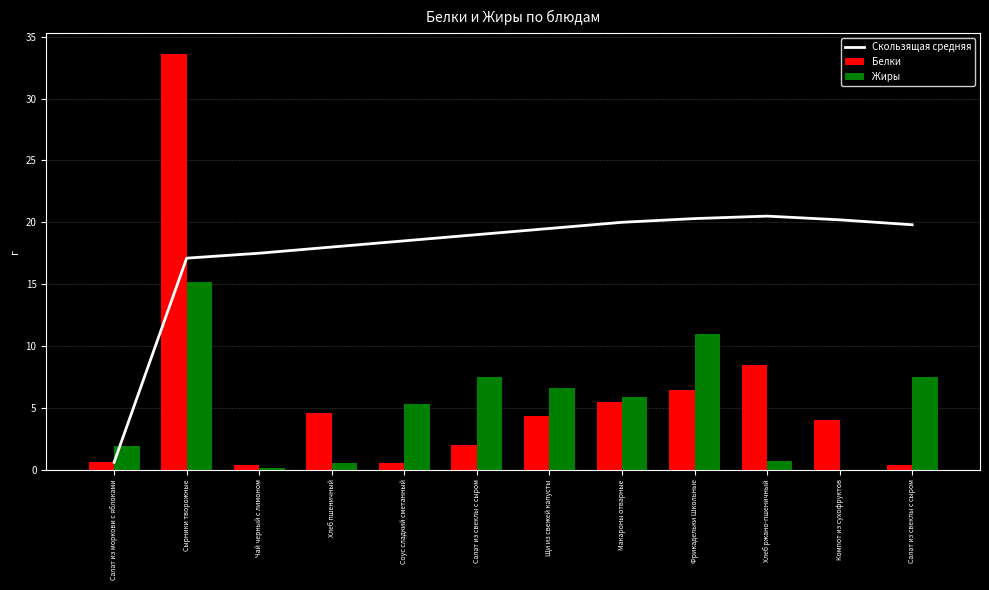

What are all the series names shown in the legend?

Скользящая средняя, Белки, Жиры